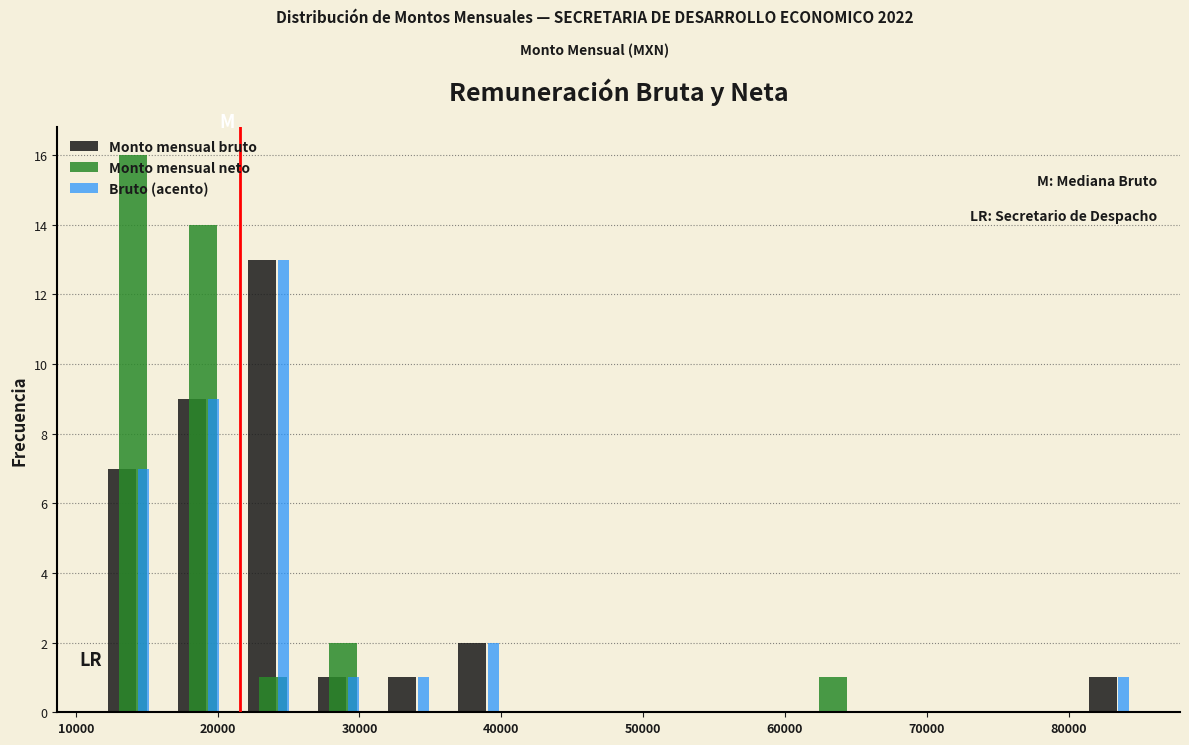

Reading left to right, list every range on the x-axis with the height of the bar of each series over it. Neither the bar edges nor the heights are printed on the chart, so give them approximately, as read against the axes.

12000 to 16000: Monto mensual bruto=7	Monto mensual neto=16	Bruto (acento)=7
16000 to 21000: Monto mensual bruto=9	Monto mensual neto=14	Bruto (acento)=9
21000 to 26000: Monto mensual bruto=13	Monto mensual neto=1	Bruto (acento)=13
26000 to 31000: Monto mensual bruto=1	Monto mensual neto=2	Bruto (acento)=1
31000 to 36000: Monto mensual bruto=1	Monto mensual neto=0	Bruto (acento)=1
36000 to 41000: Monto mensual bruto=2	Monto mensual neto=0	Bruto (acento)=2
41000 to 46000: Monto mensual bruto=0	Monto mensual neto=0	Bruto (acento)=0
46000 to 51000: Monto mensual bruto=0	Monto mensual neto=0	Bruto (acento)=0
51000 to 56000: Monto mensual bruto=0	Monto mensual neto=0	Bruto (acento)=0
56000 to 61000: Monto mensual bruto=0	Monto mensual neto=0	Bruto (acento)=0
61000 to 66000: Monto mensual bruto=0	Monto mensual neto=1	Bruto (acento)=0
66000 to 71000: Monto mensual bruto=0	Monto mensual neto=0	Bruto (acento)=0
71000 to 76000: Monto mensual bruto=0	Monto mensual neto=0	Bruto (acento)=0
76000 to 81000: Monto mensual bruto=0	Monto mensual neto=0	Bruto (acento)=0
81000 to 86000: Monto mensual bruto=1	Monto mensual neto=0	Bruto (acento)=1